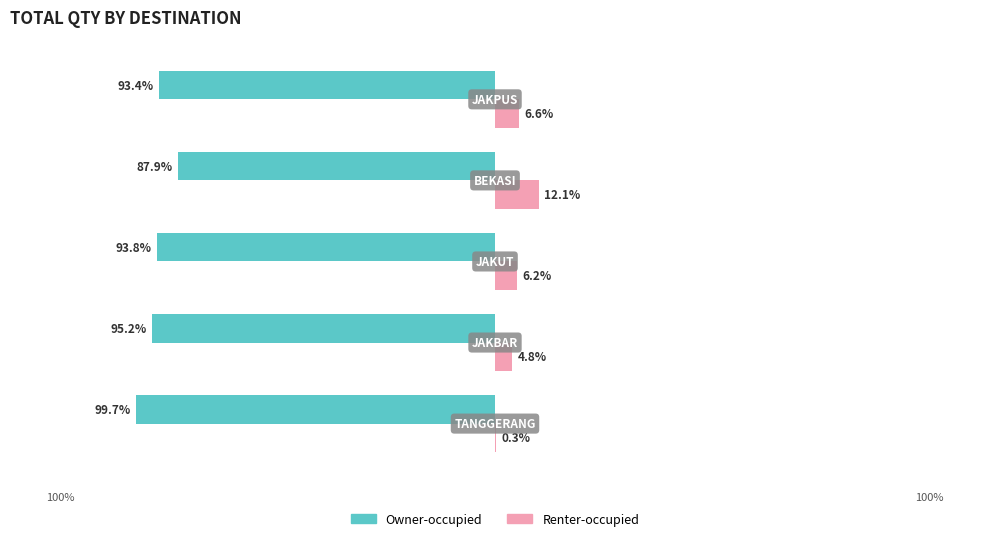

What are all the series names shown in the legend?

Owner-occupied, Renter-occupied